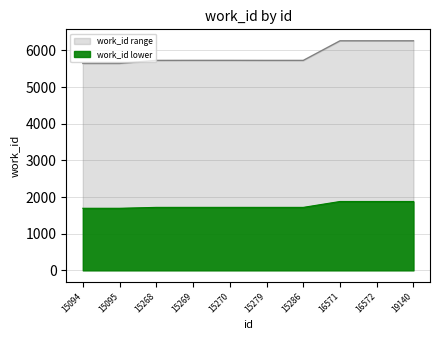

Reading left to right, extract all data points from this chart.

15094=5647	15095=5647	15268=5729	15269=5730	15270=5730	15279=5729	15286=5729	16571=6264	16572=6264	19140=6264